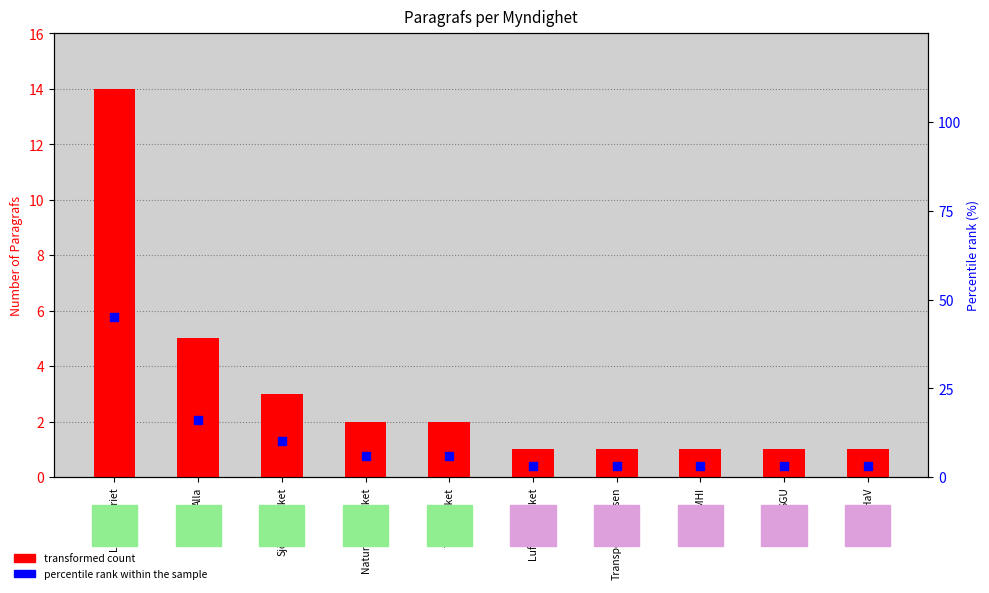

Is the value of Number of Paragrafs at SMHI greater than the value of Percentile rank within Myndigheter at Naturvårdsverket?

No